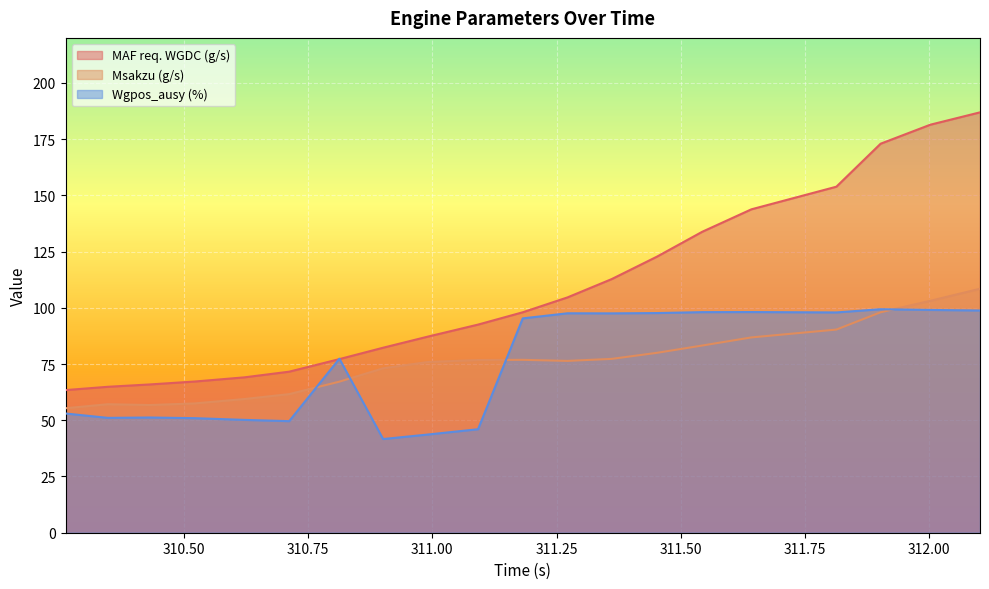

What is the label of the 15th point from the left?

311.543